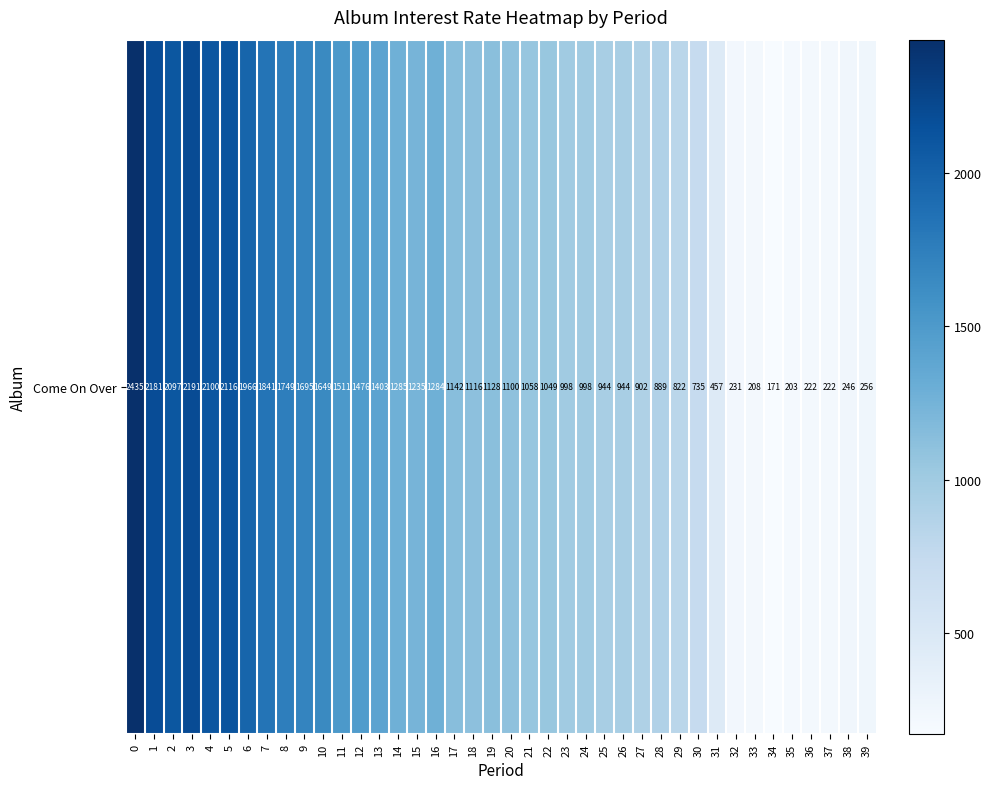

True or false: the data shows 1749.3 at 8.

True